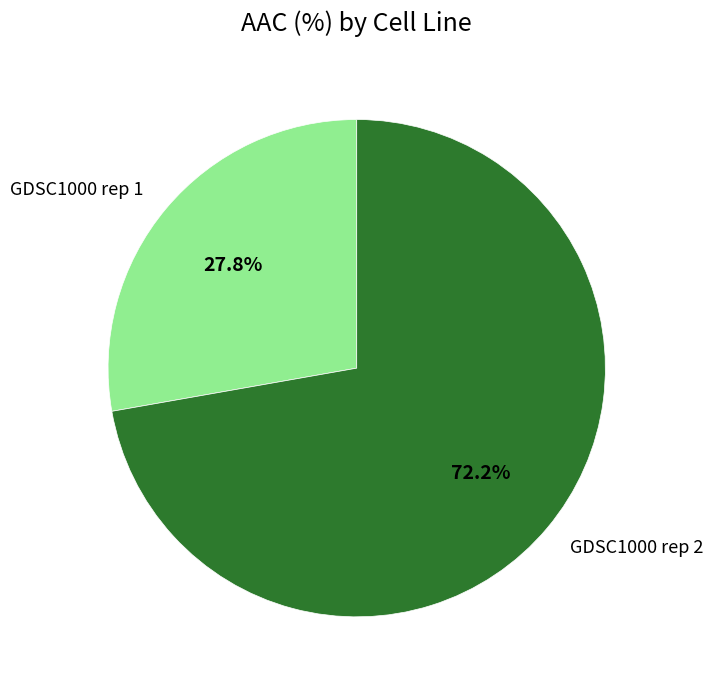

Which slice is the smallest?

GDSC1000 rep 1